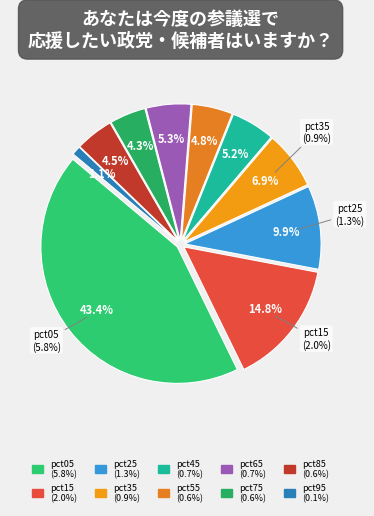

Do pct95 and pct35 together represent more than half of the pie?

No